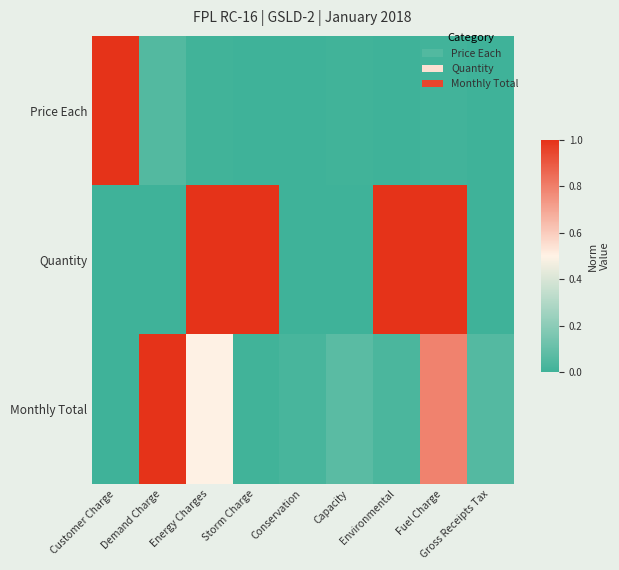

Which category has the lowest value across all series?

Gross Receipts Tax